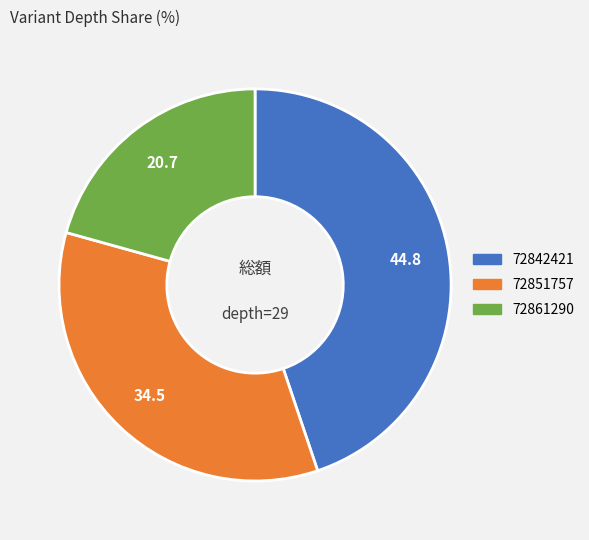

Which has a higher value, 72842421 or 72851757?

72842421